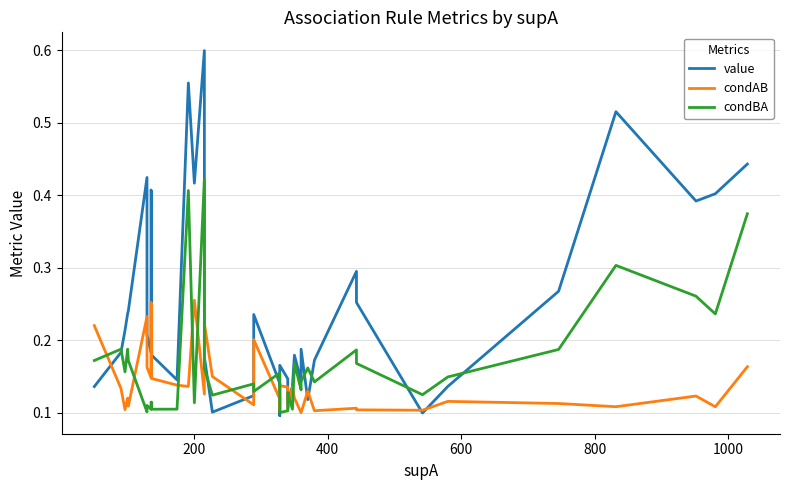

The condAB series shows 0.0 at 27. True or false?

False